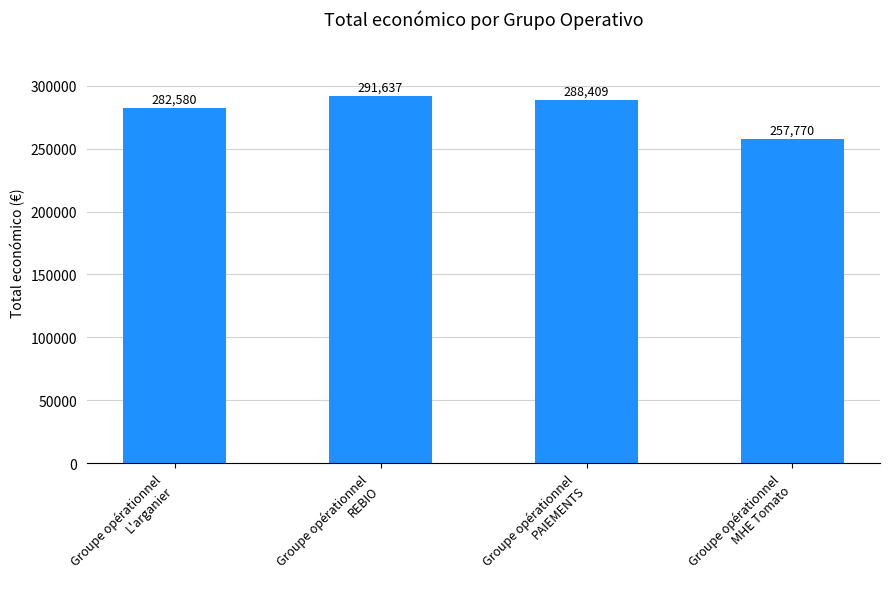

Between Groupe opérationnel
REBIO and Groupe opérationnel
L'arganier, which is larger?

Groupe opérationnel
REBIO